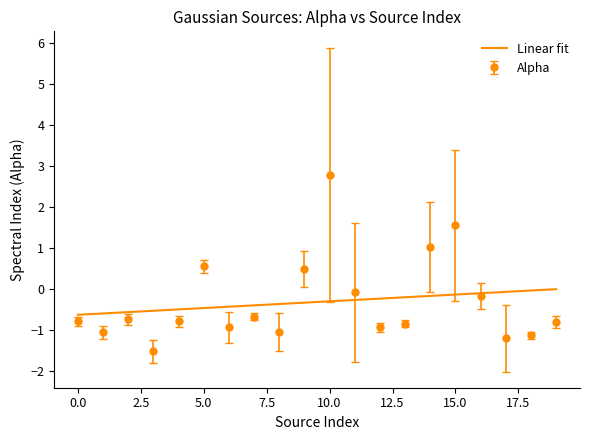

What is the greatest value displayed?

2.8